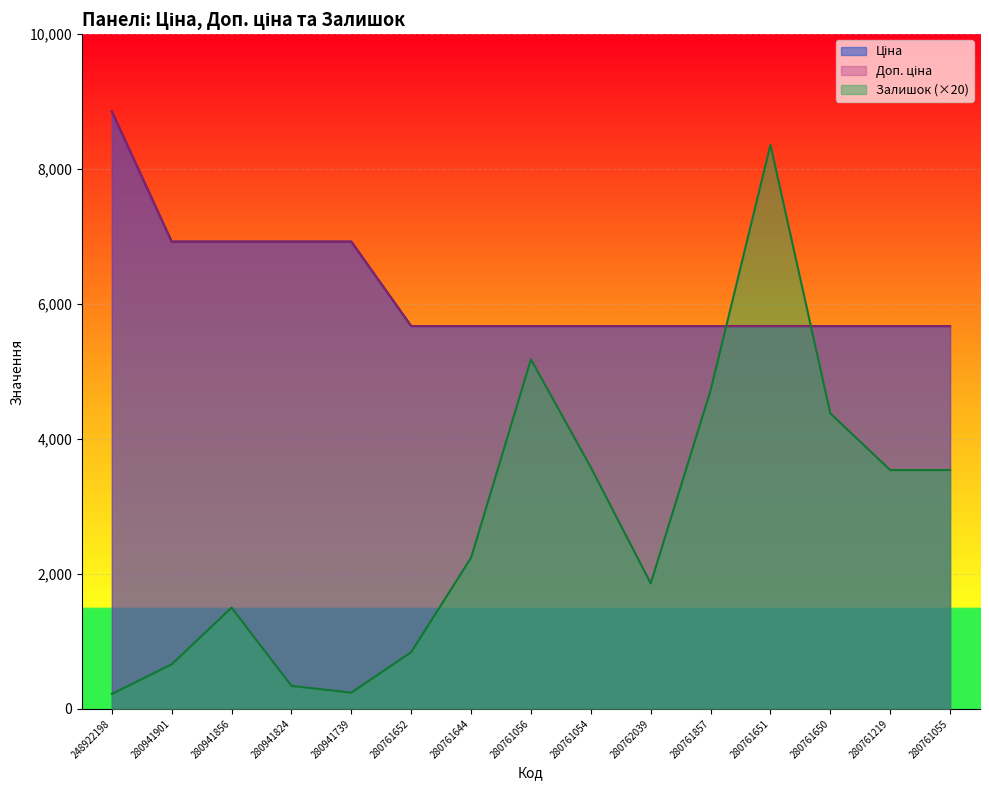

In Залишок, how many points are lower than both neighbors (excluding endpoints)?

2